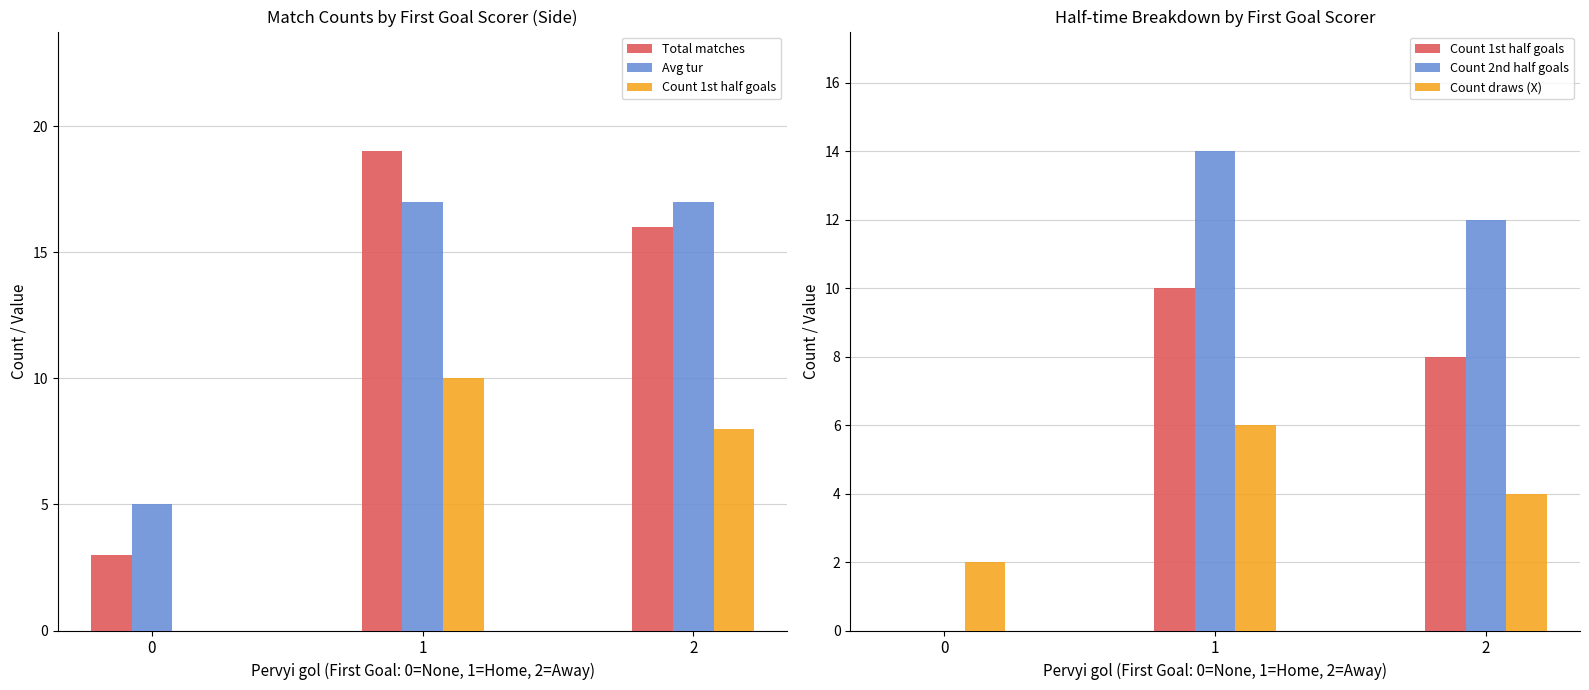

What are all the series names shown in the legend?

Total matches, Avg tur, Count 1st half goals, Count 2nd half goals, Count draws (X)